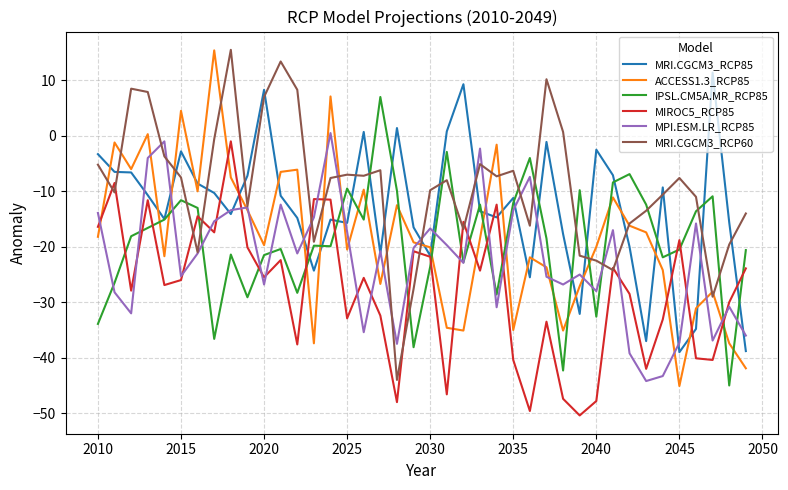

How many lines are shown in the chart?

6